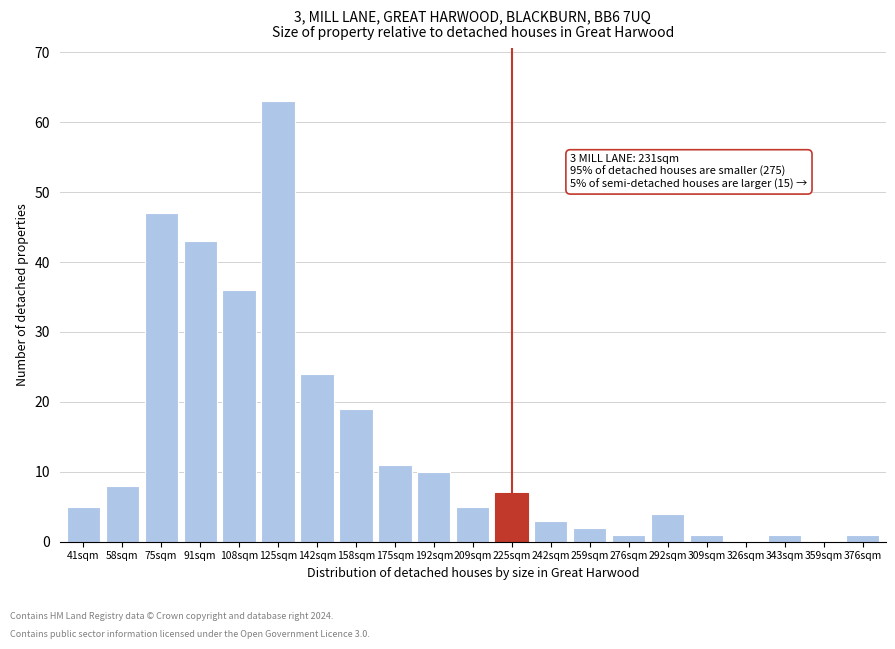

Reading left to right, transcribe all the data shown in this chart.

41sqm=5	58sqm=8	75sqm=47	91sqm=43	108sqm=36	125sqm=63	142sqm=24	158sqm=19	175sqm=11	192sqm=10	209sqm=5	225sqm=7	242sqm=3	259sqm=2	276sqm=1	292sqm=4	309sqm=1	326sqm=0	343sqm=1	359sqm=0	376sqm=1